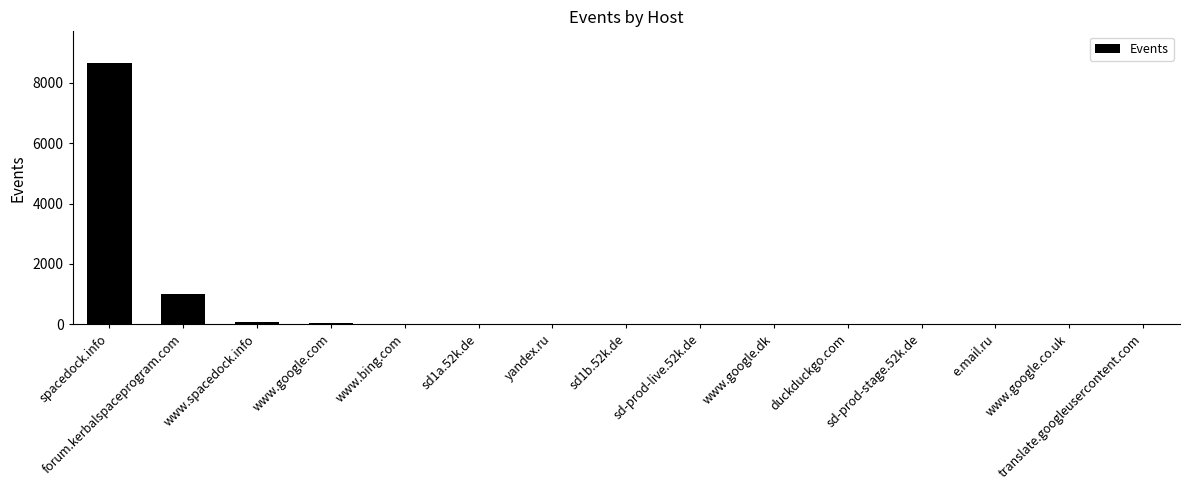

How many data points does each series have?

15